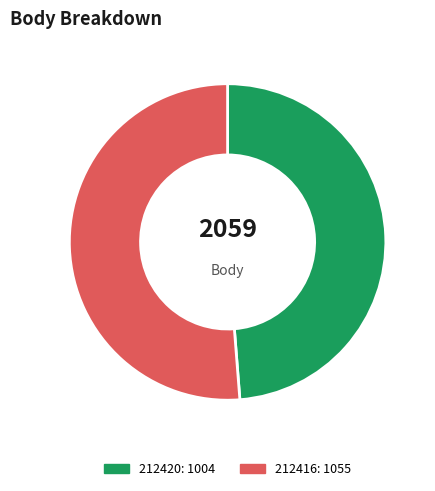

Rank the categories by value from lowest to highest.

212420, 212416